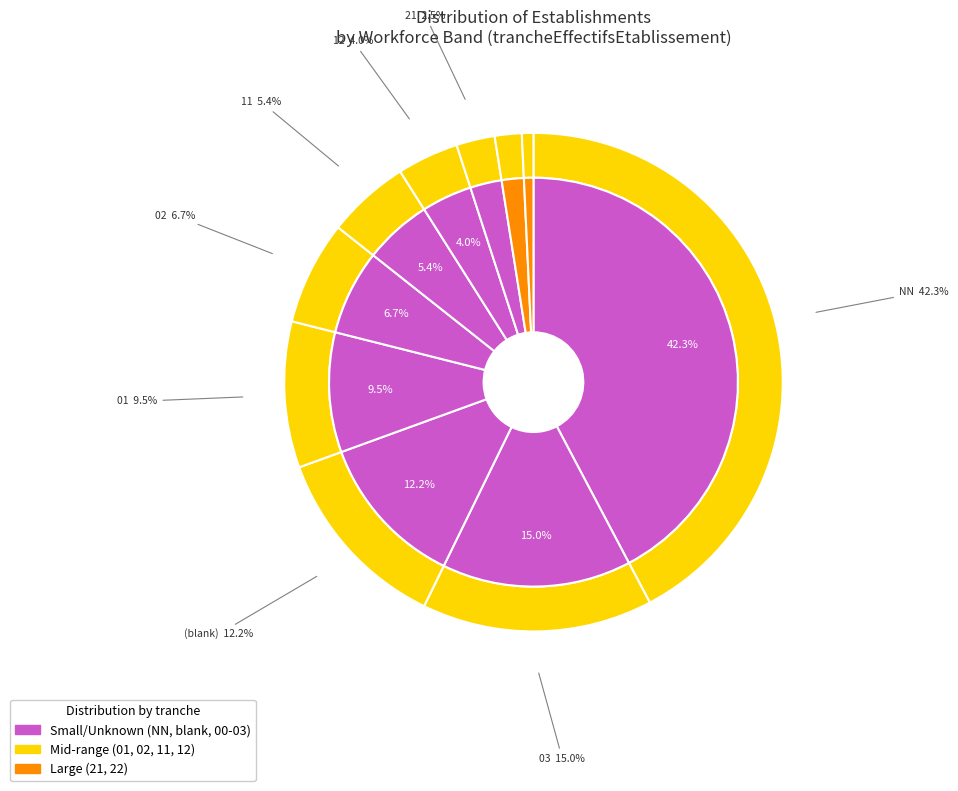

Is the sum of 01 and 21 greater than half?

No